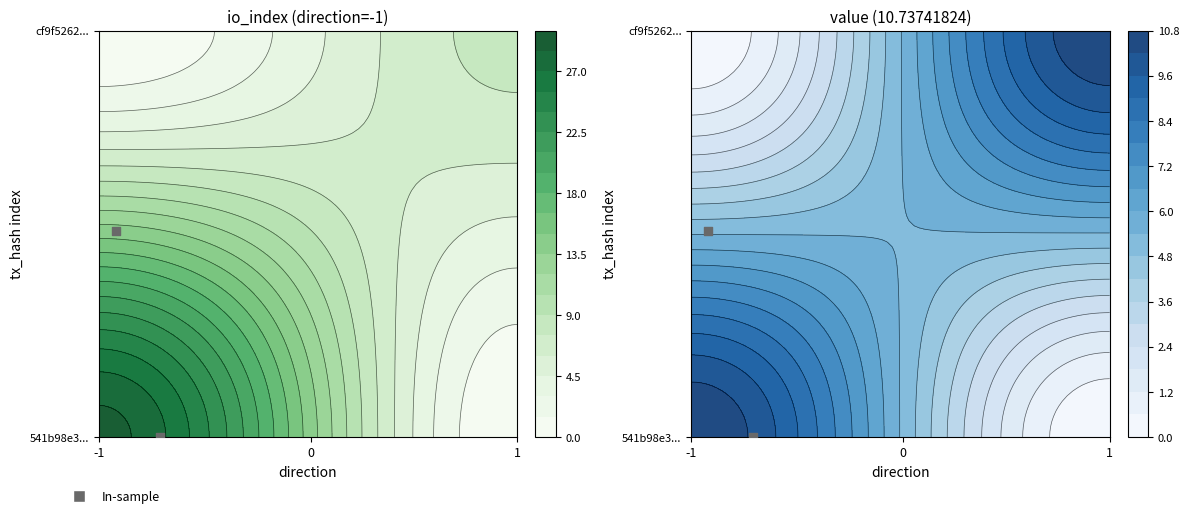

What is the difference between the cf9f52629204d7c336d2bd977bd7b96e6edac46 values at direction and io_index?

7.0